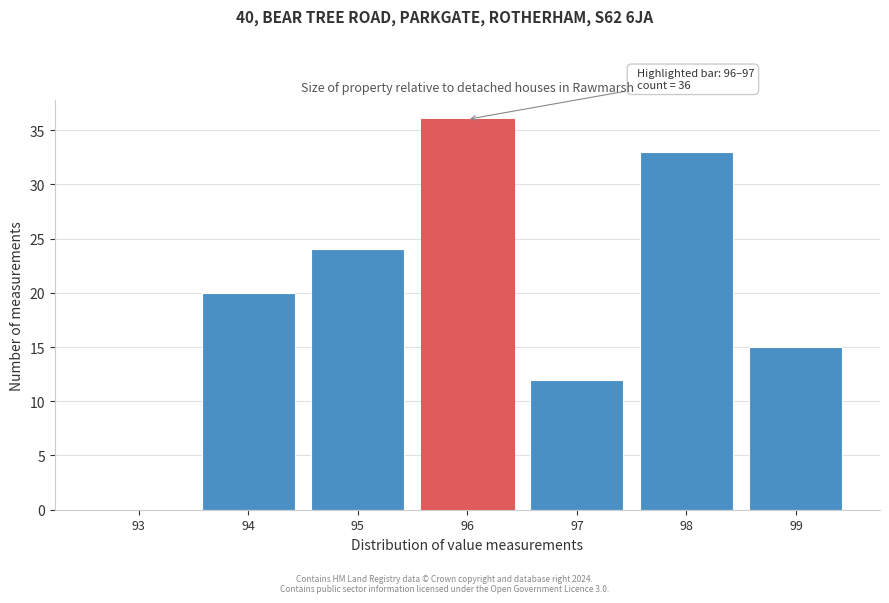

Reading left to right, transcribe all the data shown in this chart.

93=0	94=20	95=24	96=36	97=12	98=33	99=15